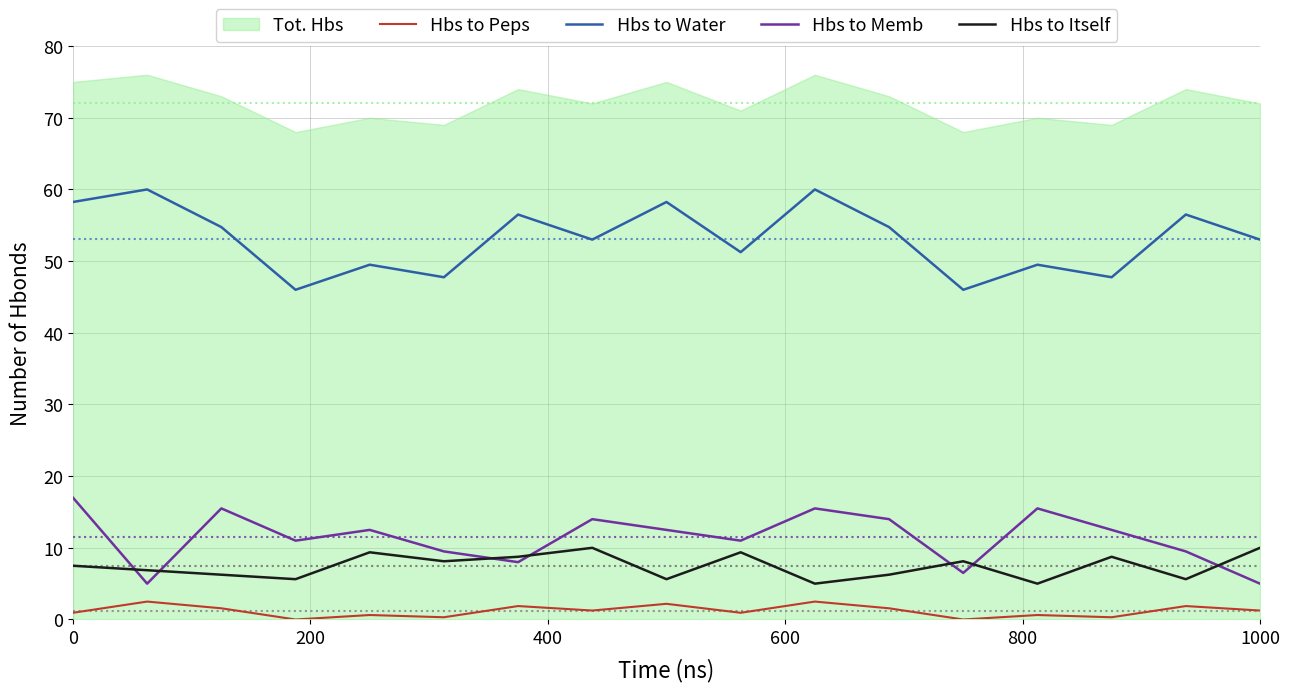

What is the maximum value for Hbs to Memb?

17.0